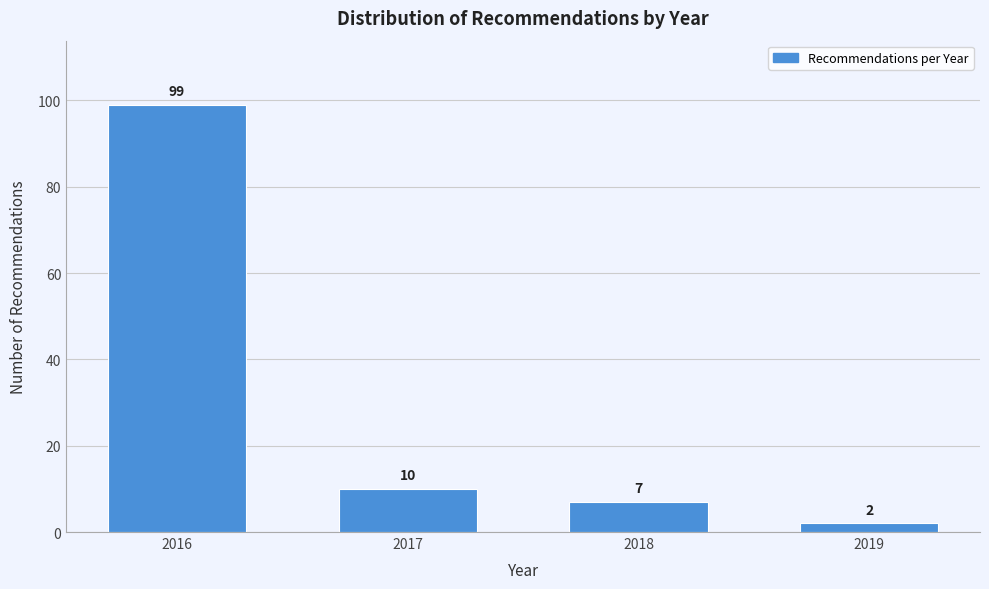

Reading right to left, what are all the values shown in this chart?

2019=2	2018=7	2017=10	2016=99